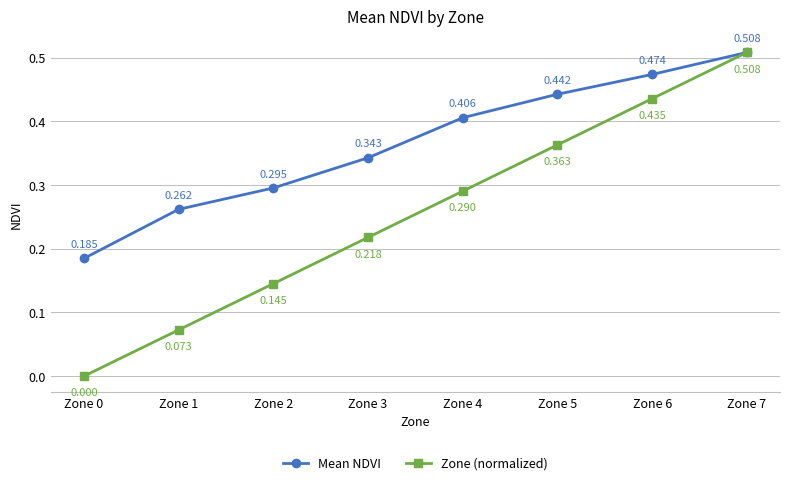

True or false: Zone (normalized) has more than 2 points higher than both neighbors.

False